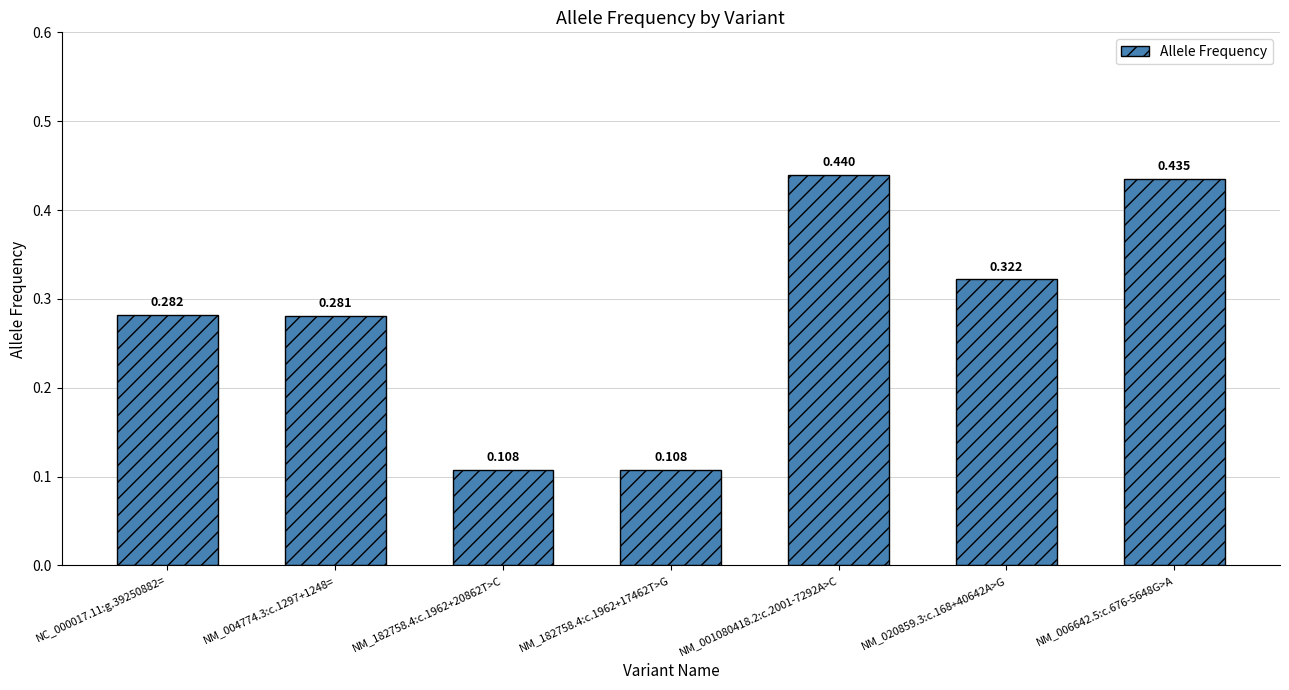

What is the difference between the values at NM_004774.3:c.1297+1248= and NM_001080418.2:c.2001-7292A>C?

0.2